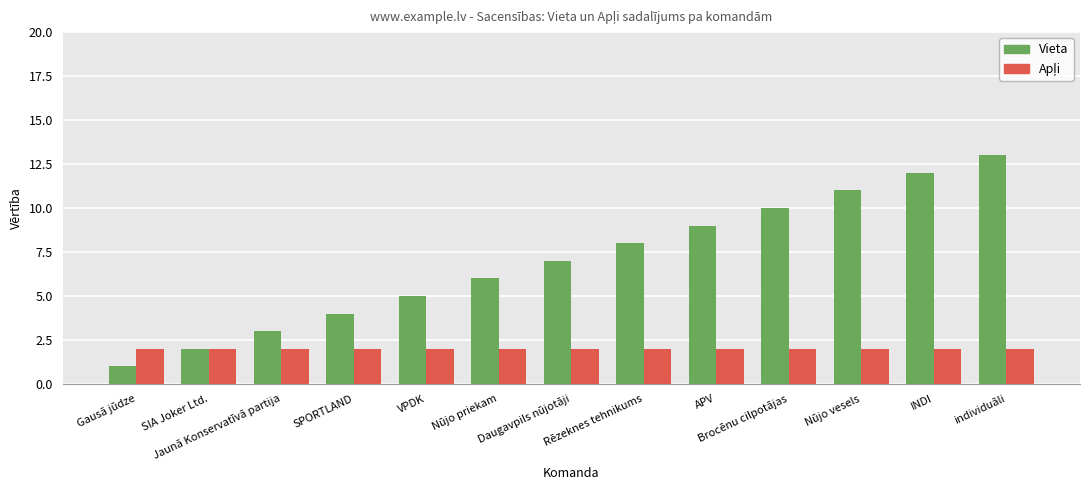

Which series has the largest total across all categories?

Vieta